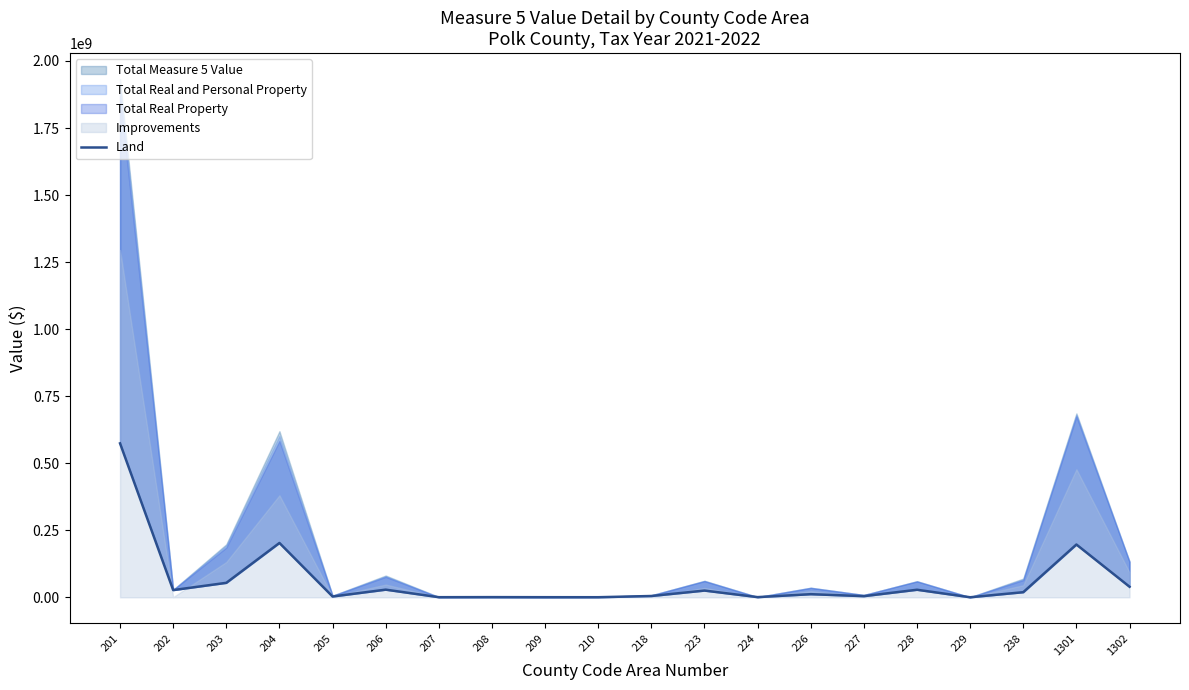

How many points are higher than both their immediate neighbors (excluding endpoints)?

7